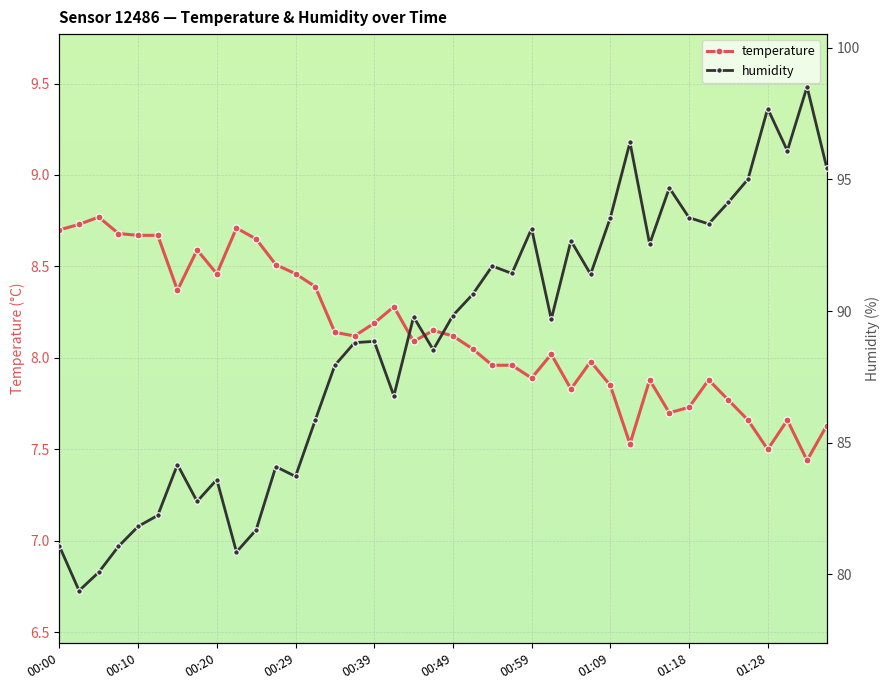

Which series has the widest spread of values?

humidity